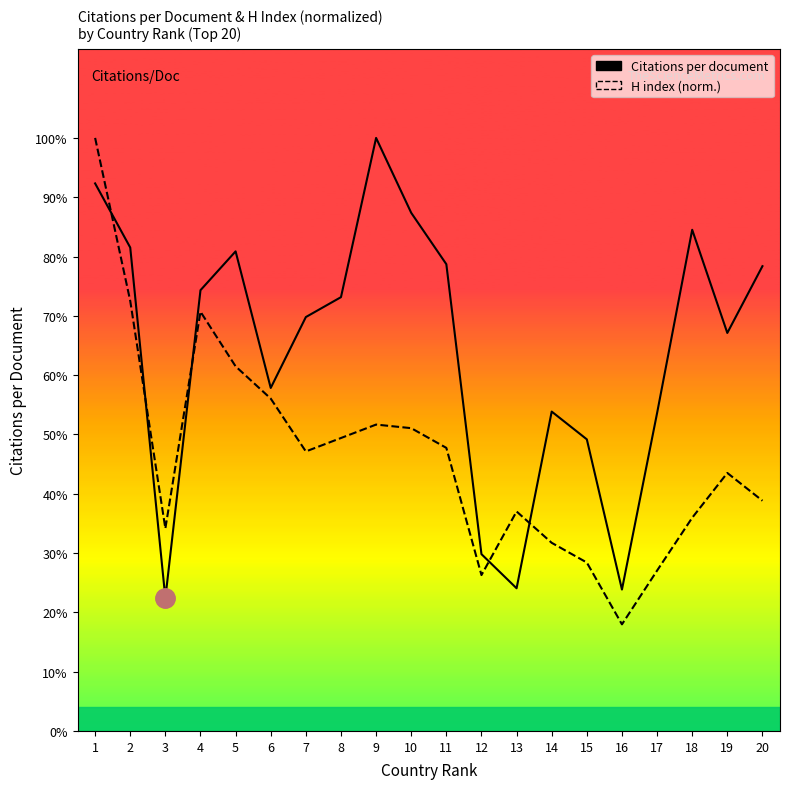

What is the value of the Citations per document point at the 13th from the left?

14.6